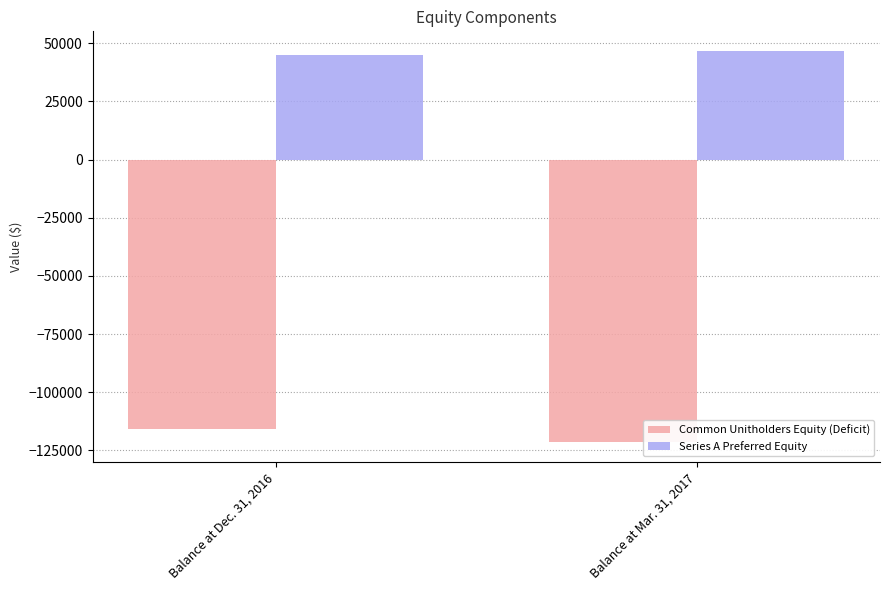

List the series in order of their overall mean, highest first.

Series A Preferred Equity, Common Unitholders Equity (Deficit)